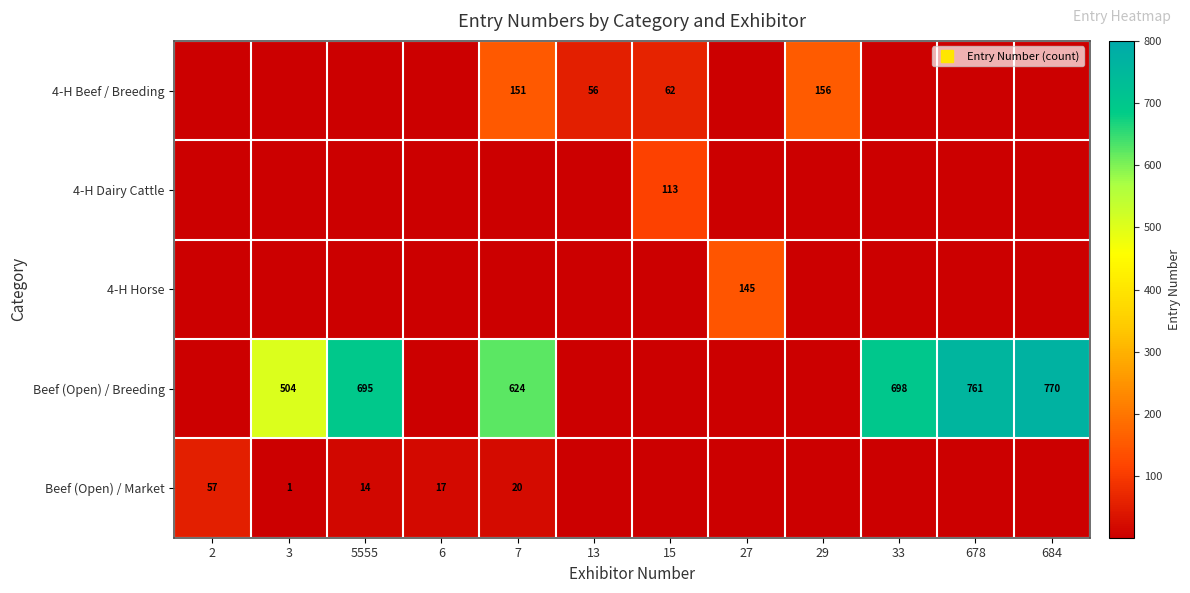

How many positive values does the 4-H Dairy Cattle series have?

1